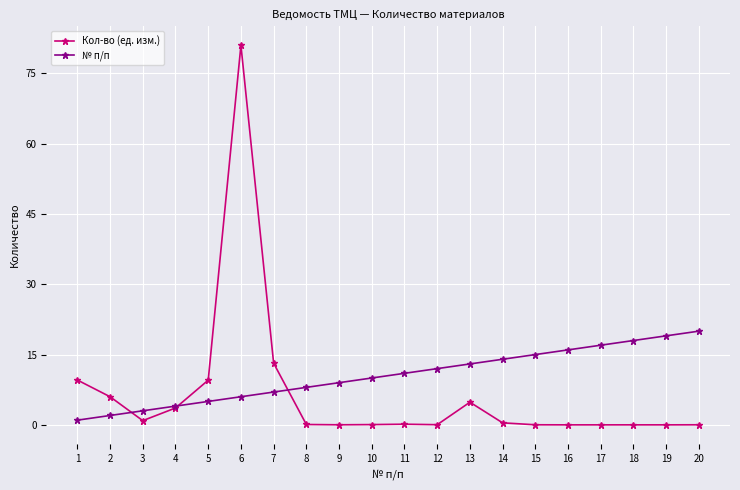

What is the total value across all series at 20?

20.0